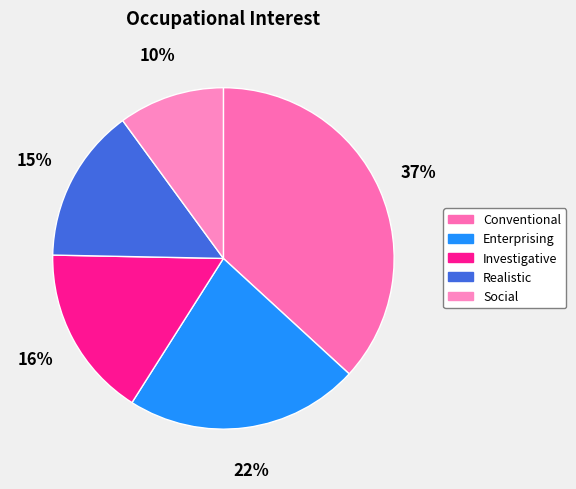

How many slices are in this pie chart?

5